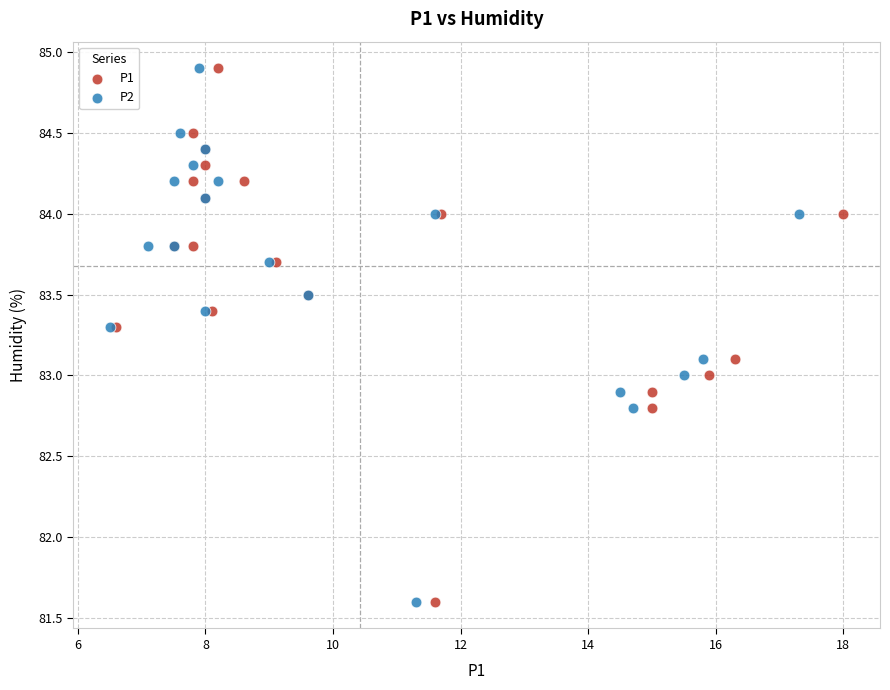

What are all the series names shown in the legend?

P1, P2